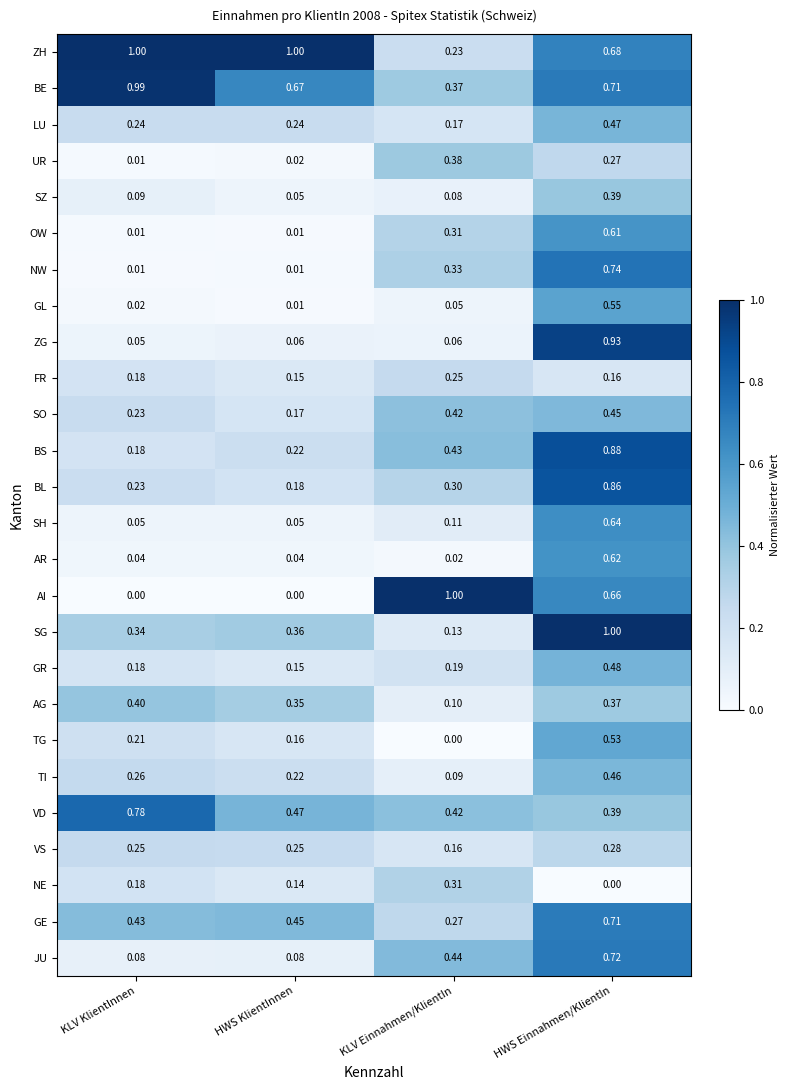

Rank the categories by SZ value from lowest to highest.

HWS KlientInnen, KLV Einnahmen/KlientIn, KLV KlientInnen, HWS Einnahmen/KlientIn